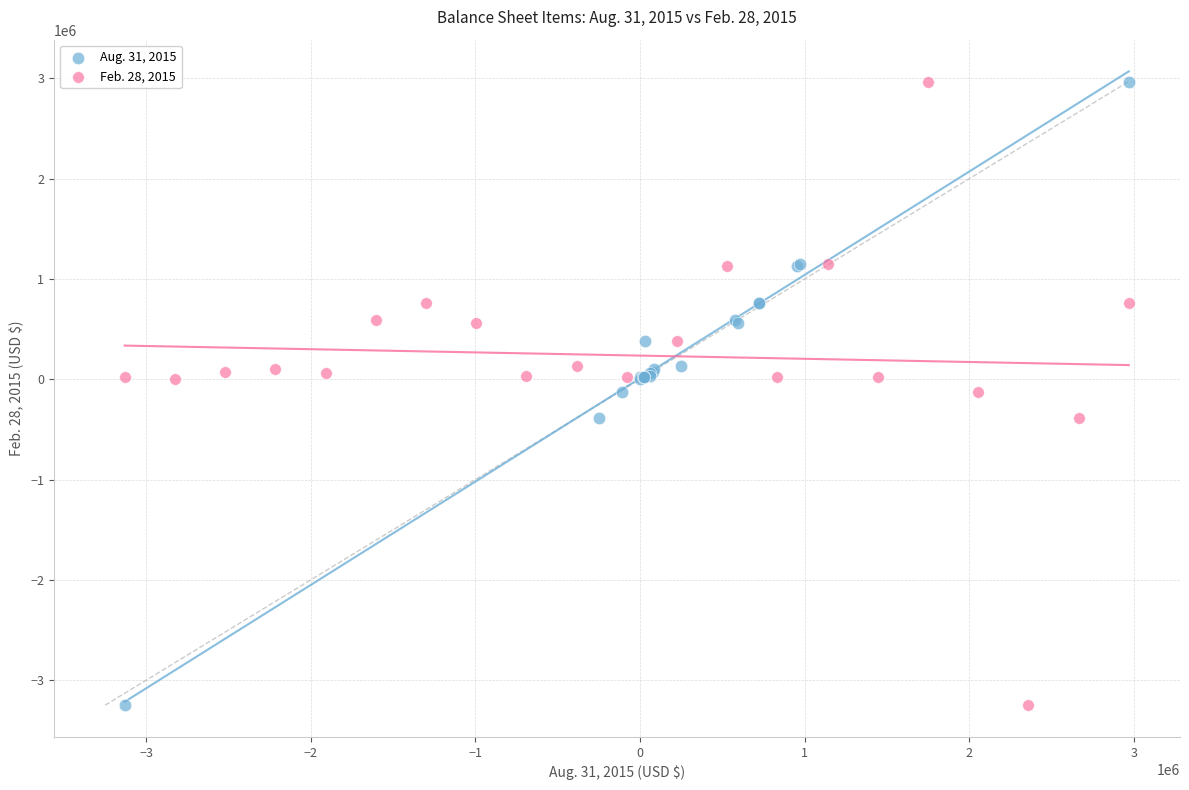

What are all the series names shown in the legend?

Aug. 31, 2015, Feb. 28, 2015